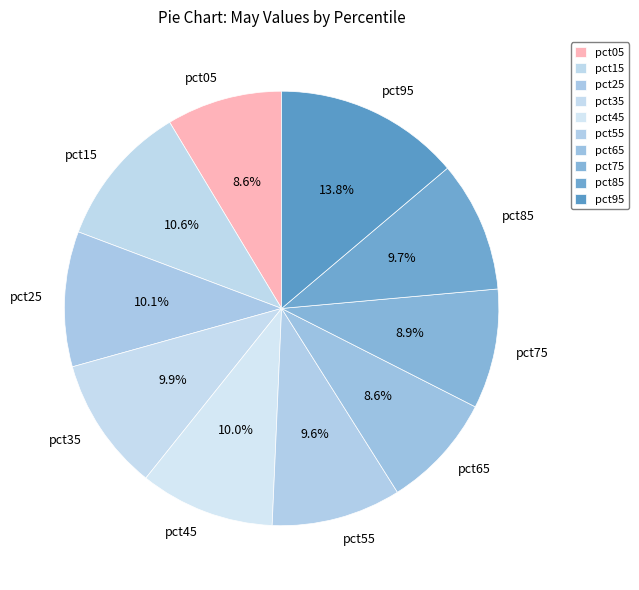

Is it true that pct95 is 5% of the pie?

False